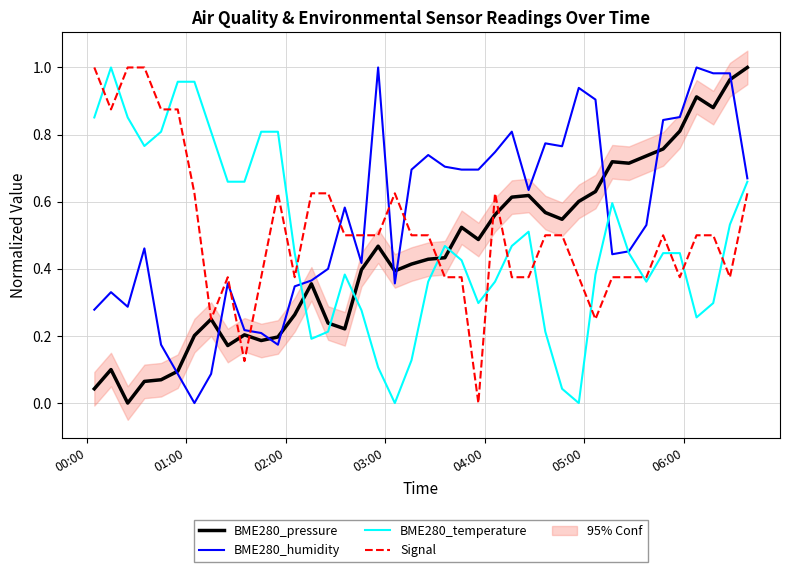

Which series has the largest total across all categories?

BME280_humidity